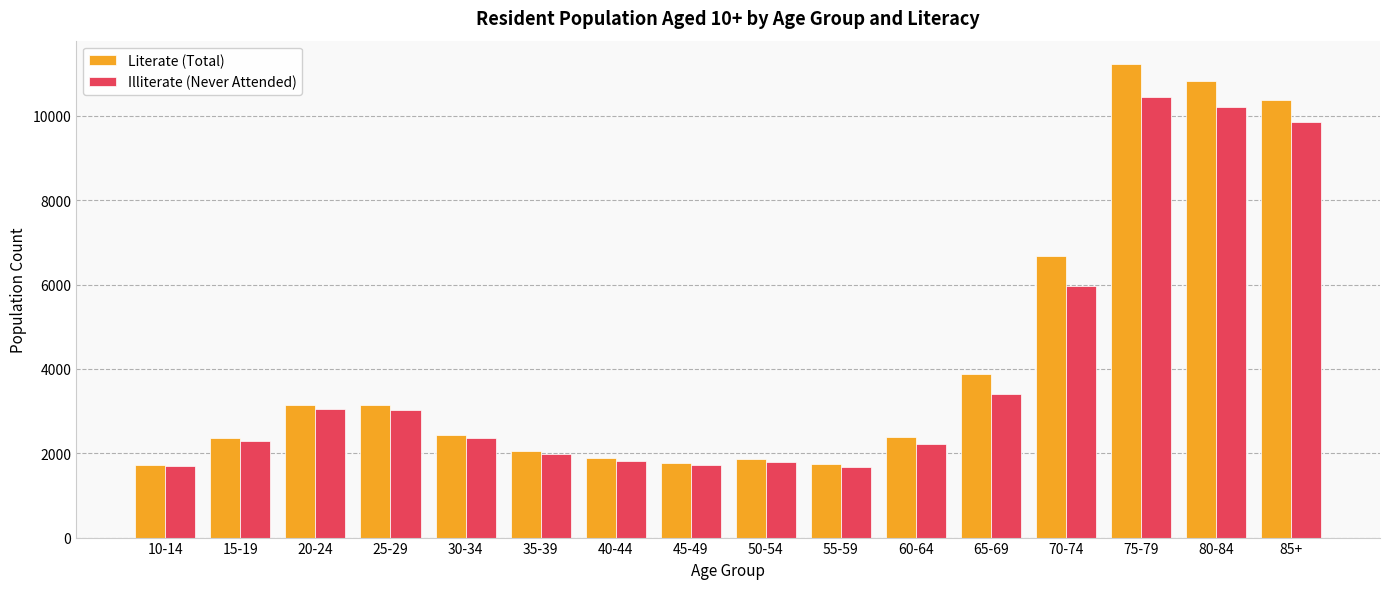

The value of Illiterate (Never Attended) at 40-44 is 1825. True or false?

True